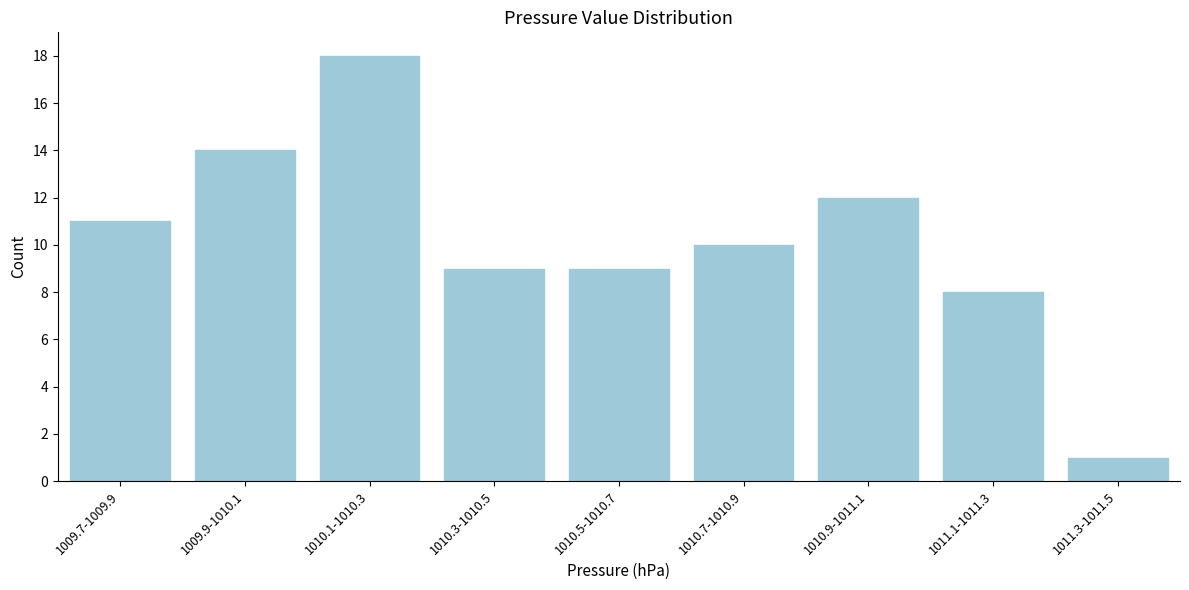

Reading left to right, extract all data points from this chart.

11	14	18	9	9	10	12	8	1